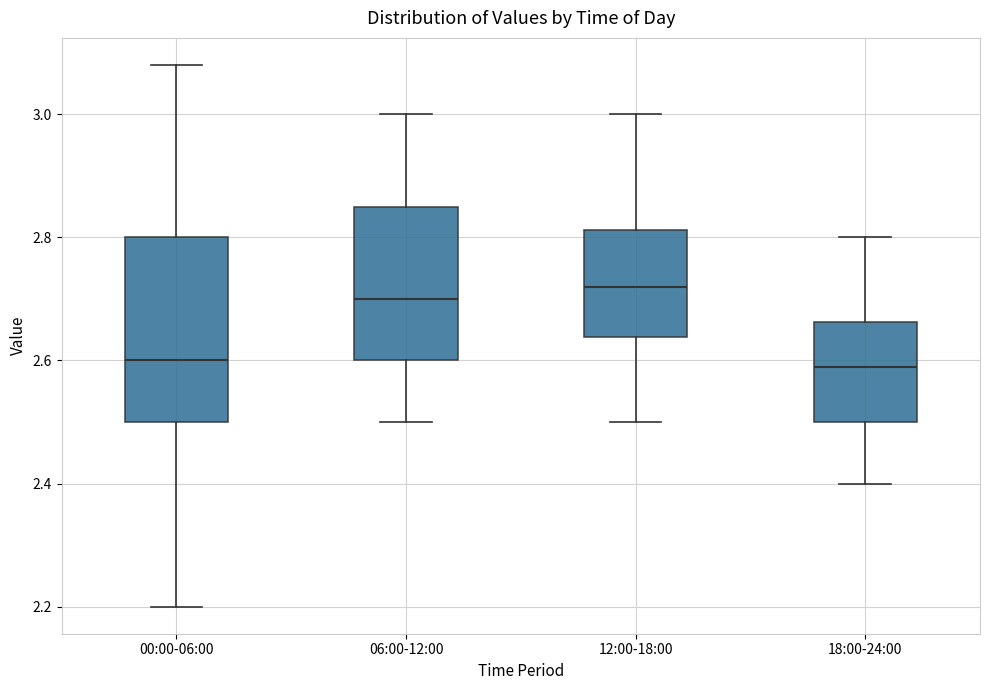

Reading left to right, read every box against the y-axis: the position of its median line, the range the box covers, and the ends of its whiskers. The values are not printed on the chart, so give them approximately, as read against the axis.

00:00-06:00: median 2.60, box 2.50 to 2.80, whiskers 2.20 to 3.08
06:00-12:00: median 2.70, box 2.60 to 2.86, whiskers 2.50 to 3.00
12:00-18:00: median 2.72, box 2.64 to 2.82, whiskers 2.50 to 3.00
18:00-24:00: median 2.60, box 2.50 to 2.66, whiskers 2.40 to 2.80